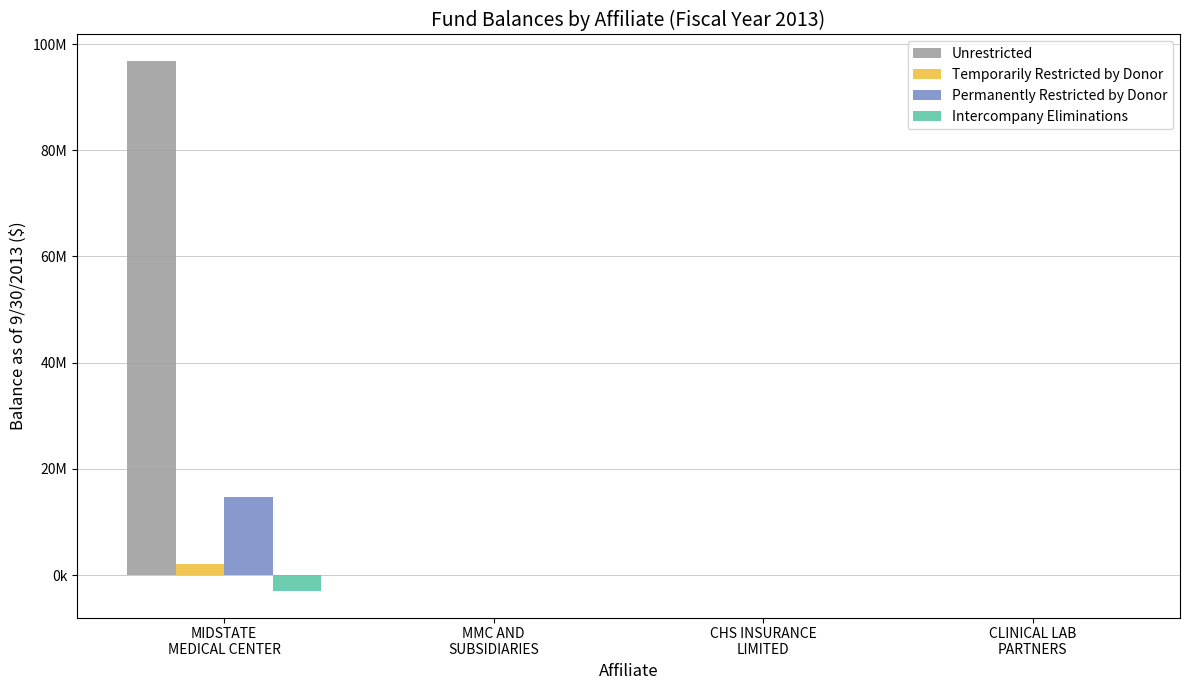

Count the Unrestricted values in the range 0 to 96806371.

4